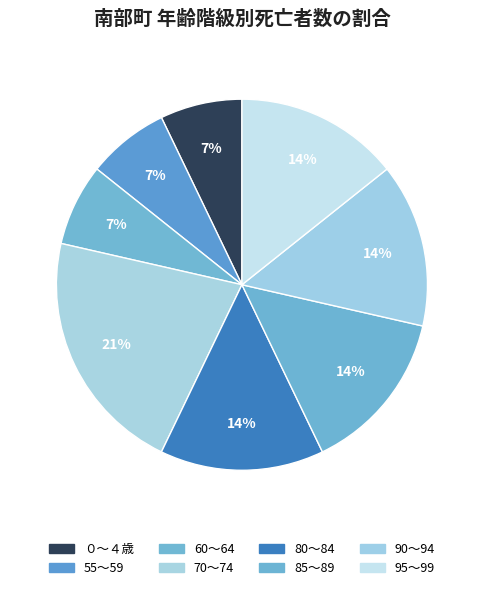

To the nearest percent, what is the combined percentage of 70～74 and ０～４歳?

29%